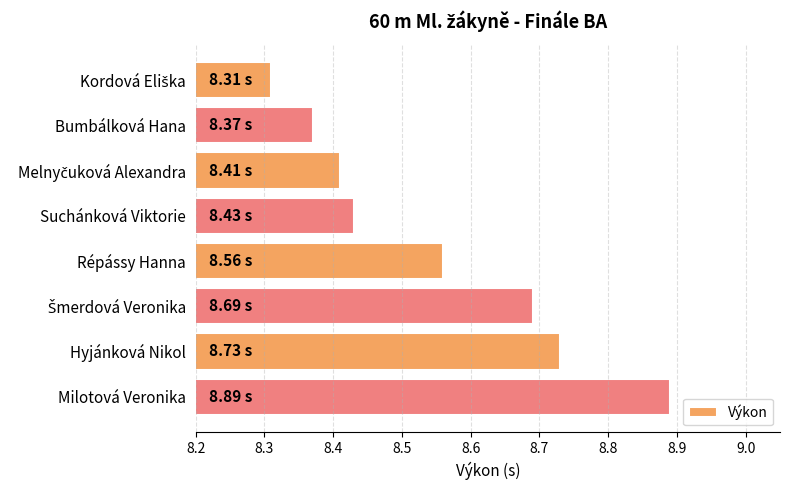

What is the label of the 1st bar from the bottom?

Milotová Veronika